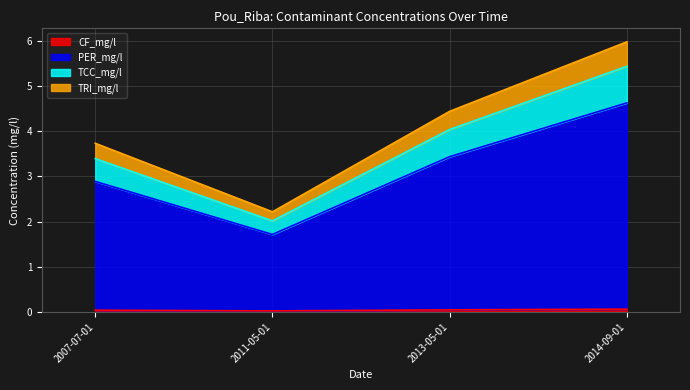

What is the total value across all series at 2011-05-01?

2.2